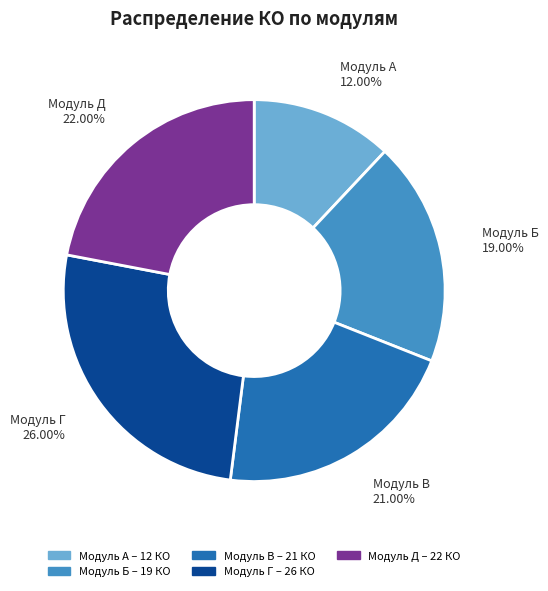

To the nearest percent, what percentage of the pie is Модуль В?

21%